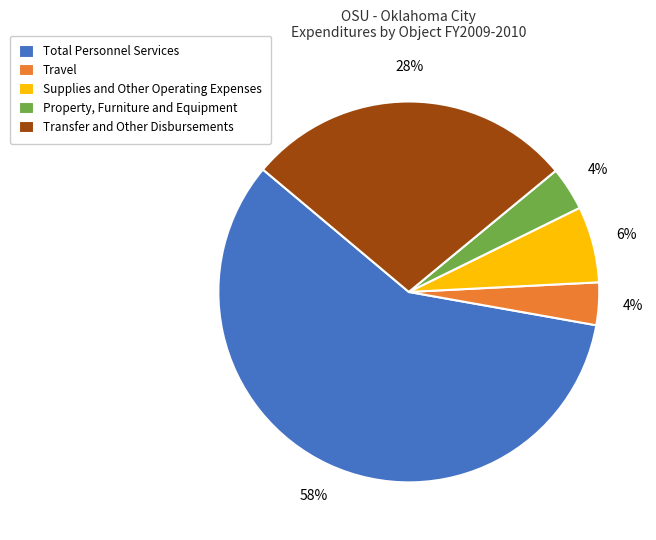

The Supplies and Other Operating Expenses slice represents 1% of the pie. True or false?

False